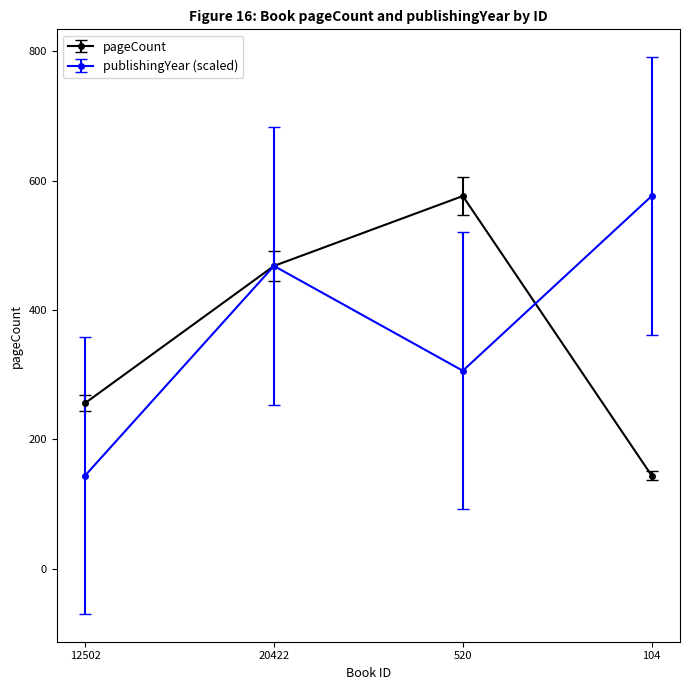

At how many categories does at least one series exceed 396?

3